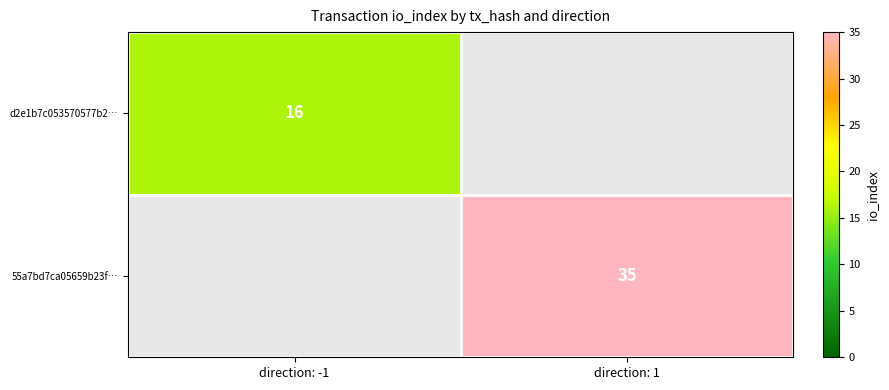

The d2e1b7c053570577b2… series shows 23 at direction: -1. True or false?

False